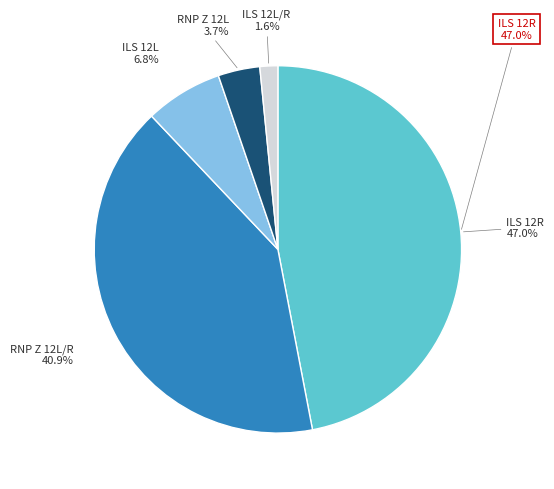

To the nearest percent, what is the average slice percentage?

20%